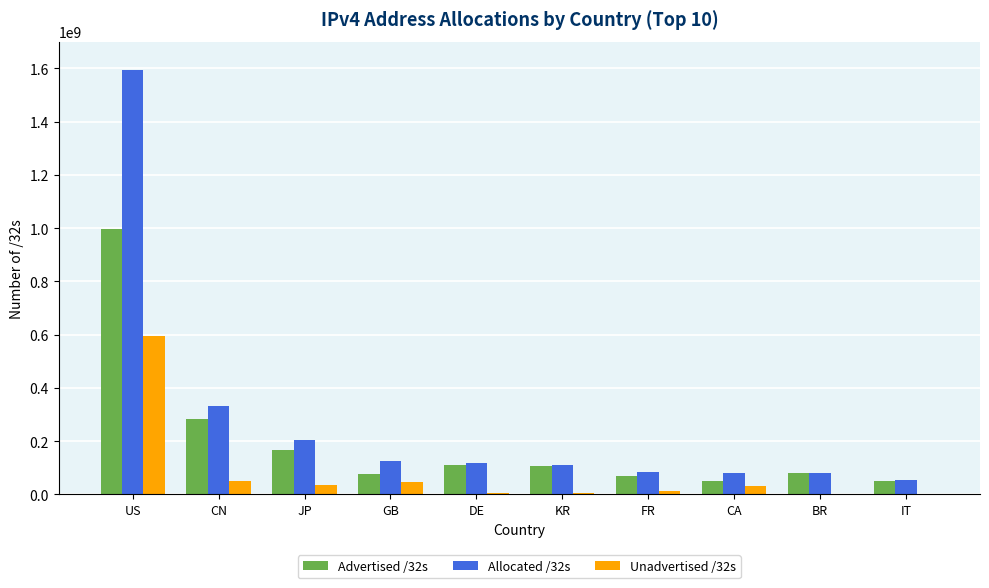

Are the bars horizontal?

No